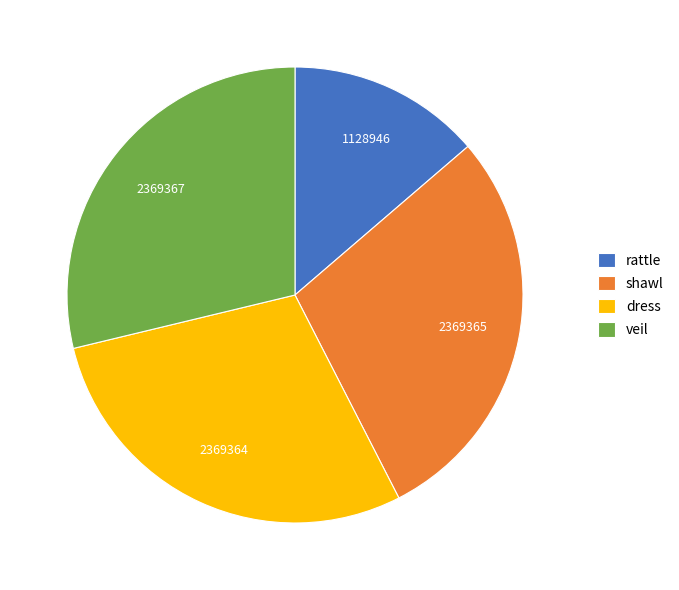

Is it true that dress is 29% of the pie?

True